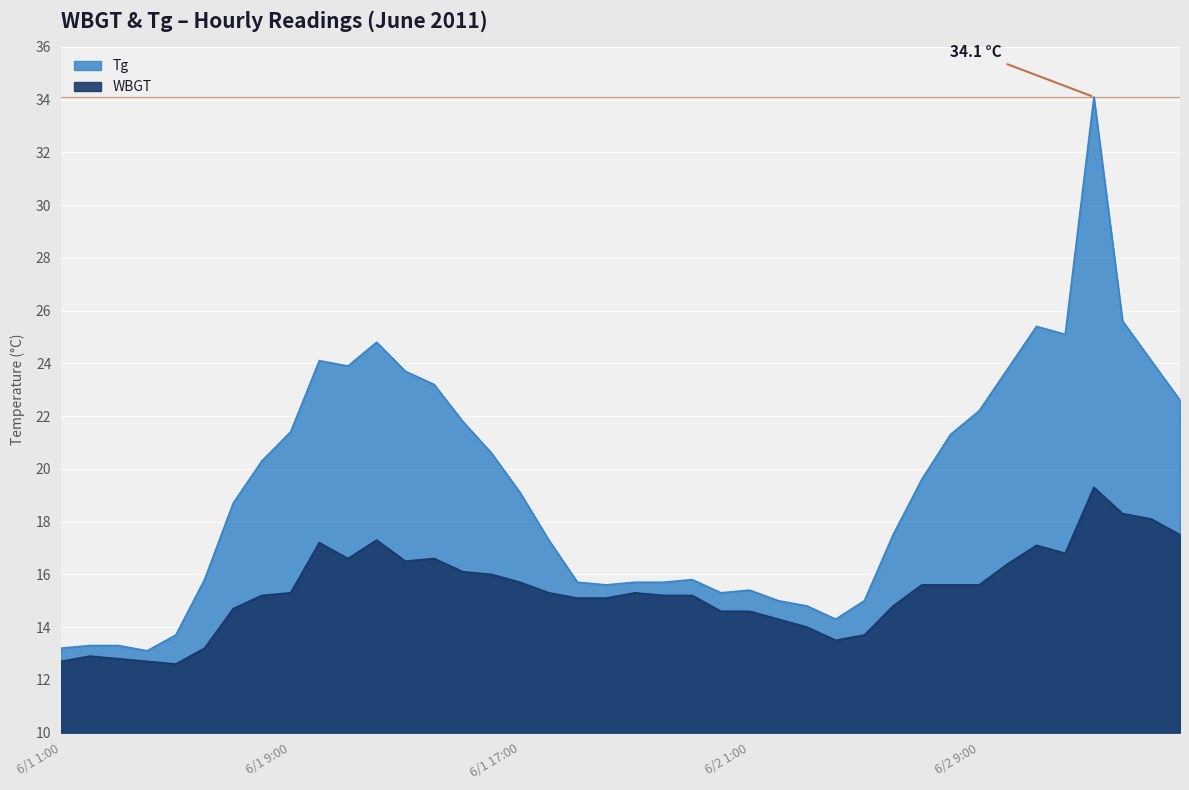

Reading left to right, list all the values displayed in this chart.

Tg: 13.2	13.3	13.3	13.1	13.7	15.8	18.7	20.3	21.4	24.1	23.9	24.8	23.7	23.2	21.8	20.6	19.1	17.3	15.7	15.6	15.7	15.7	15.8	15.3	15.4	15.0	14.8	14.3	15.0	17.5	19.6	21.3	22.2	23.8	25.4	25.1	34.1	25.6	24.1	22.6
WBGT: 12.7	12.9	12.8	12.7	12.6	13.2	14.7	15.2	15.3	17.2	16.6	17.3	16.5	16.6	16.1	16.0	15.7	15.3	15.1	15.1	15.3	15.2	15.2	14.6	14.6	14.3	14.0	13.5	13.7	14.8	15.6	15.6	15.6	16.4	17.1	16.8	19.3	18.3	18.1	17.5